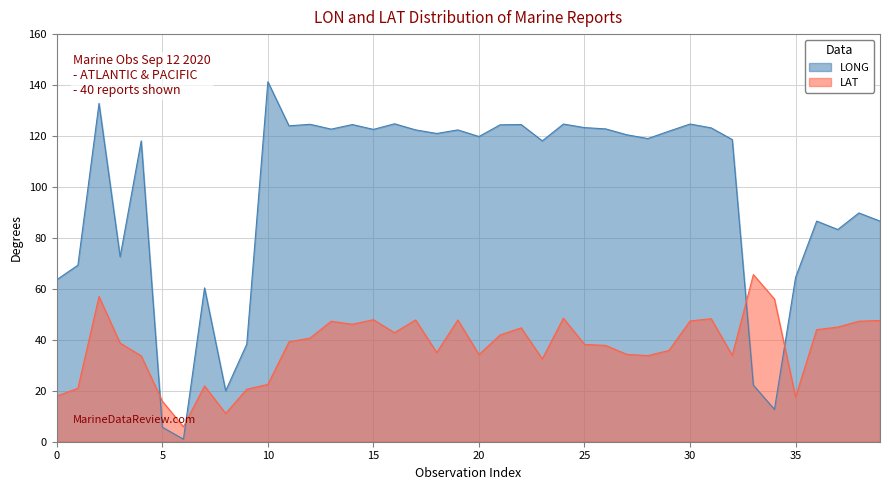

What are all the series names shown in the legend?

LONG, LAT